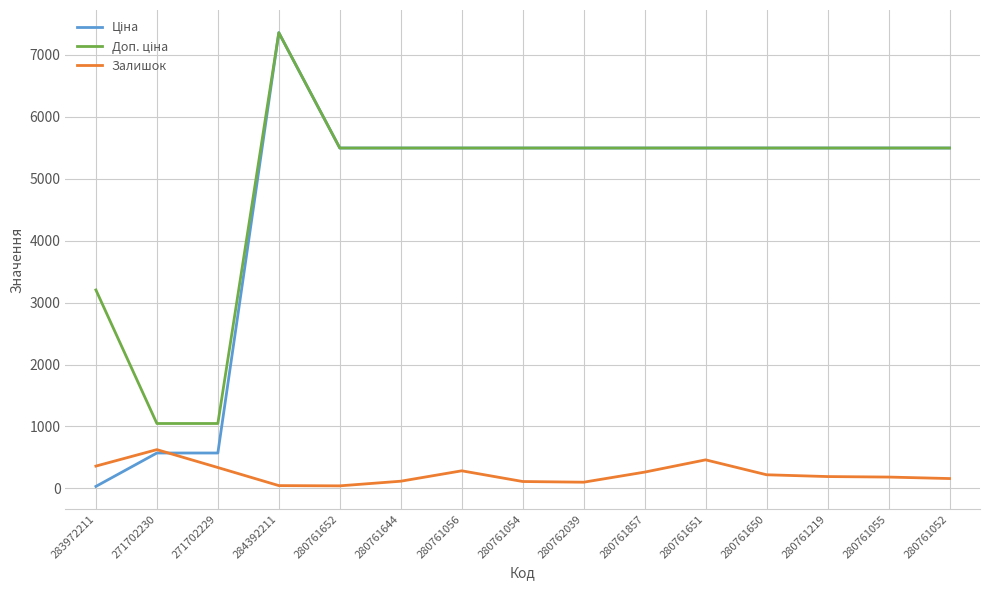

Is it true that Залишок equals 263.0 at 280761857?

True